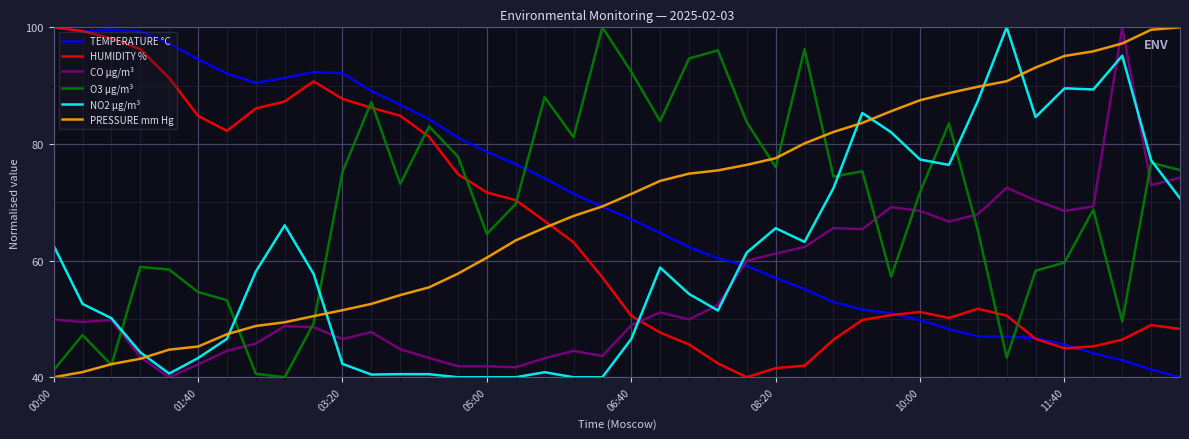

True or false: CO µg/m³ and TEMPERATURE °C intersect in this chart.

True